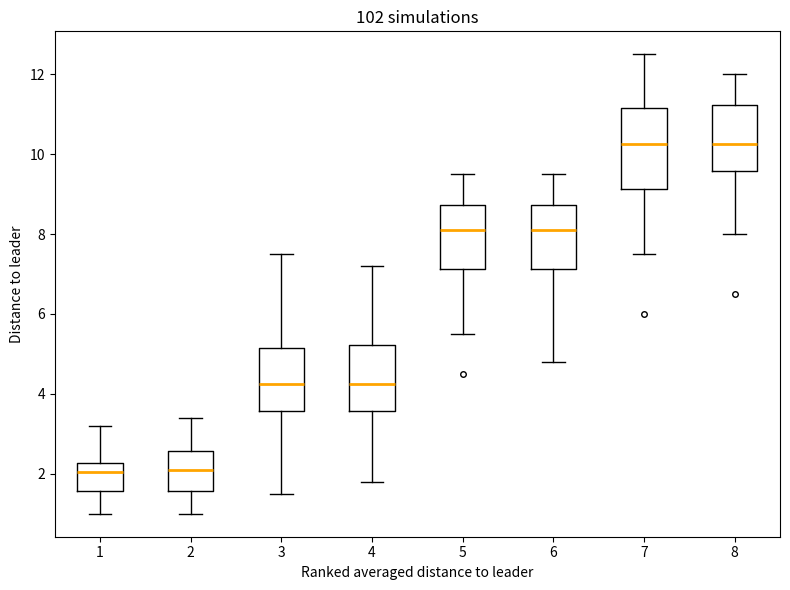

Reading left to right, transcribe this box plot: for each box, give where its median line is, the range the box spans, and where its two whiskers end, as read against the y-axis. The values are not printed on the chart, so give them approximately, as read against the axis.

1: median 2.0, box 1.6 to 2.2, whiskers 1.0 to 3.2
2: median 2.2, box 1.6 to 2.6, whiskers 1.0 to 3.4
3: median 4.2, box 3.6 to 5.2, whiskers 1.6 to 7.6
4: median 4.2, box 3.6 to 5.2, whiskers 1.8 to 7.2
5: median 8.2, box 7.2 to 8.8, whiskers 5.6 to 9.6
6: median 8.2, box 7.2 to 8.8, whiskers 4.8 to 9.6
7: median 10.2, box 9.2 to 11.2, whiskers 7.6 to 12.6
8: median 10.2, box 9.6 to 11.2, whiskers 8.0 to 12.0